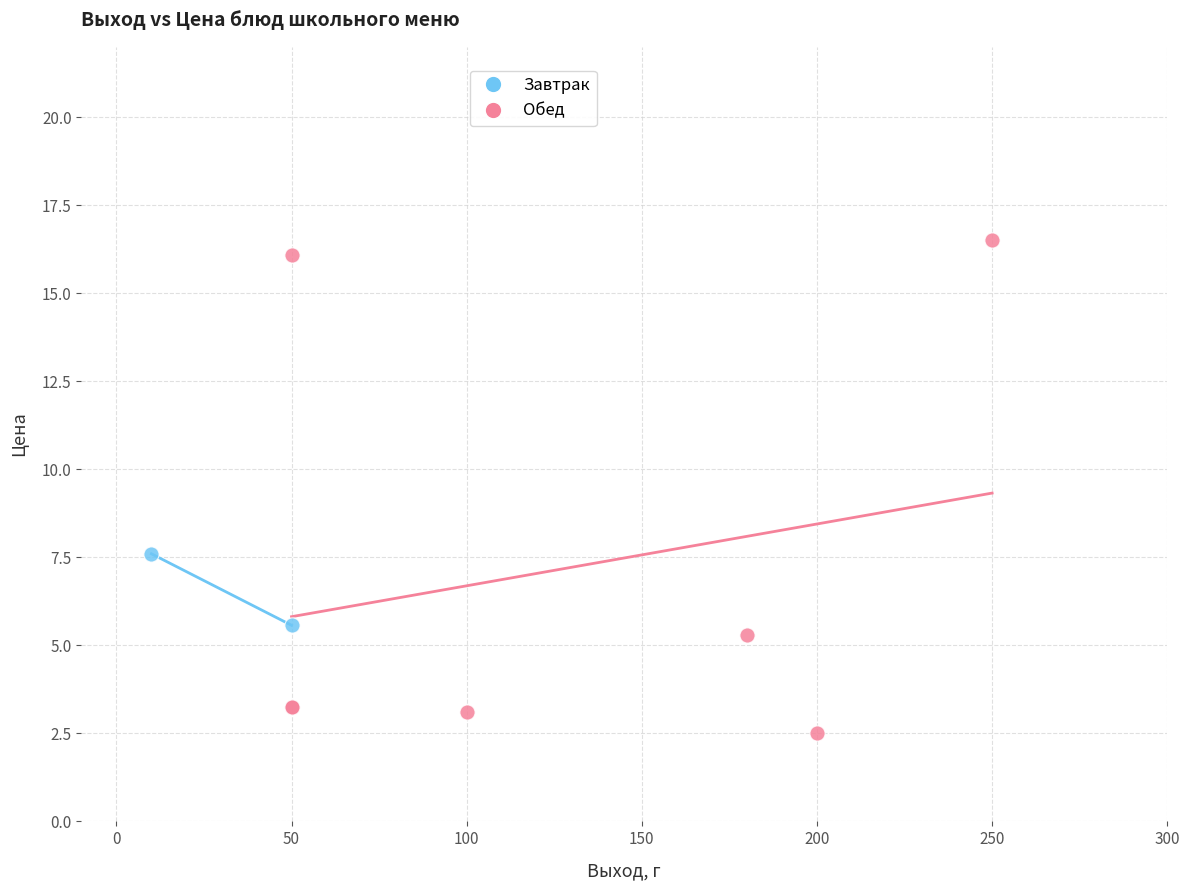

What are all the series names shown in the legend?

Завтрак, Обед